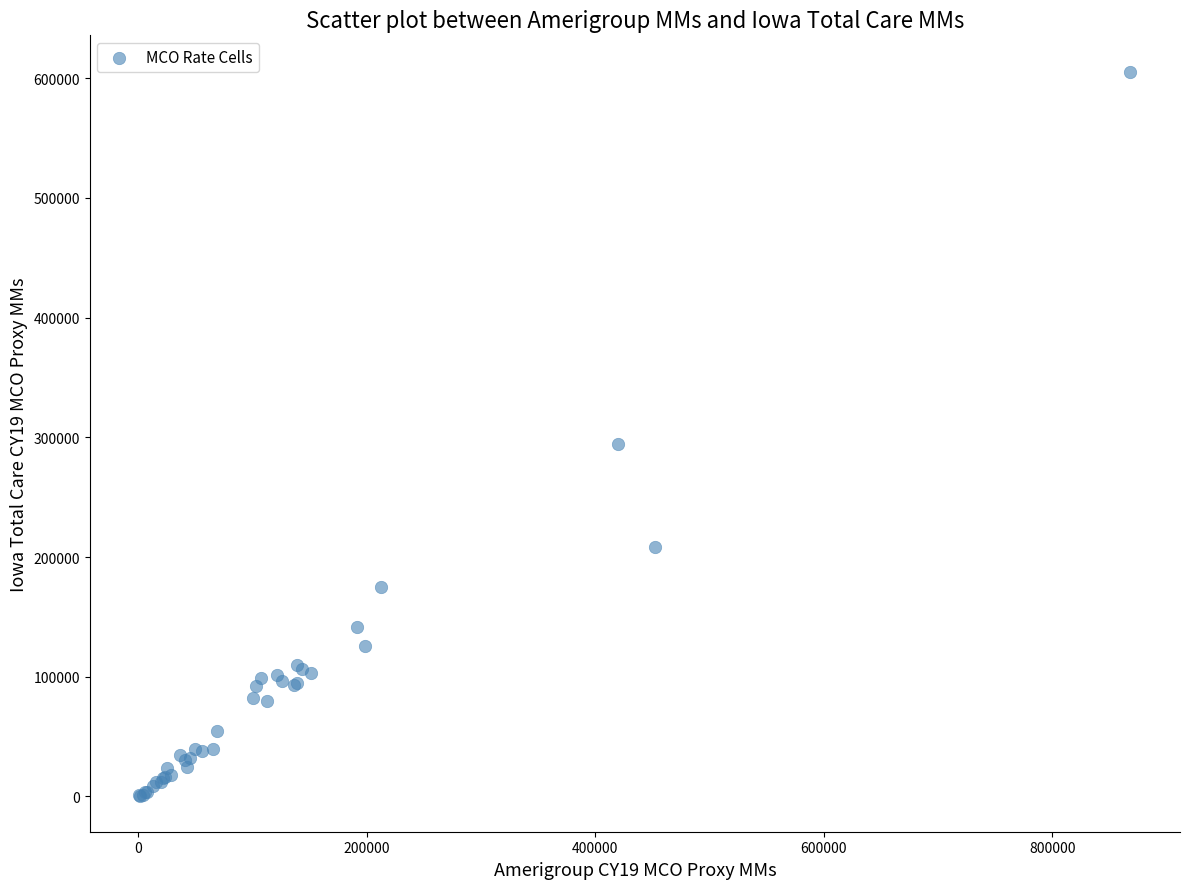

What Y value in the scatter plot is closest to 303195?

294565.7